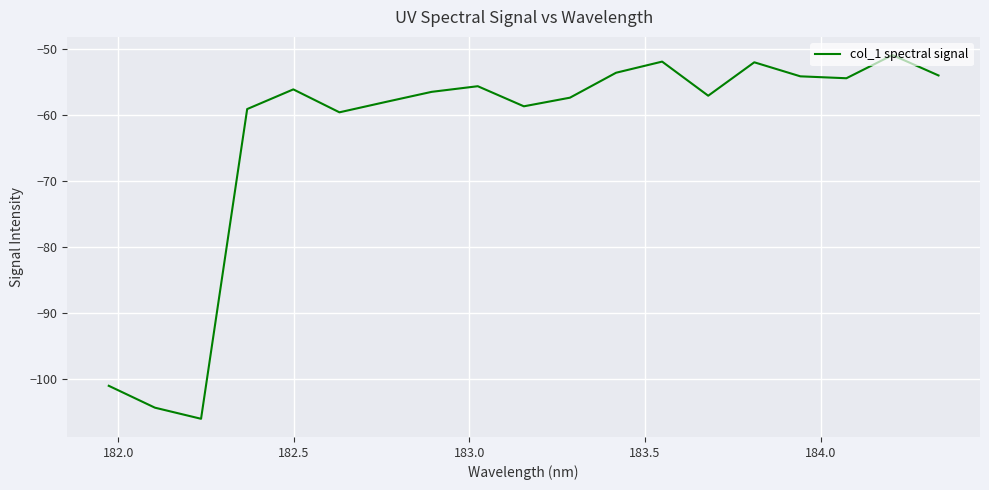

What is the greatest value displayed?

-50.9